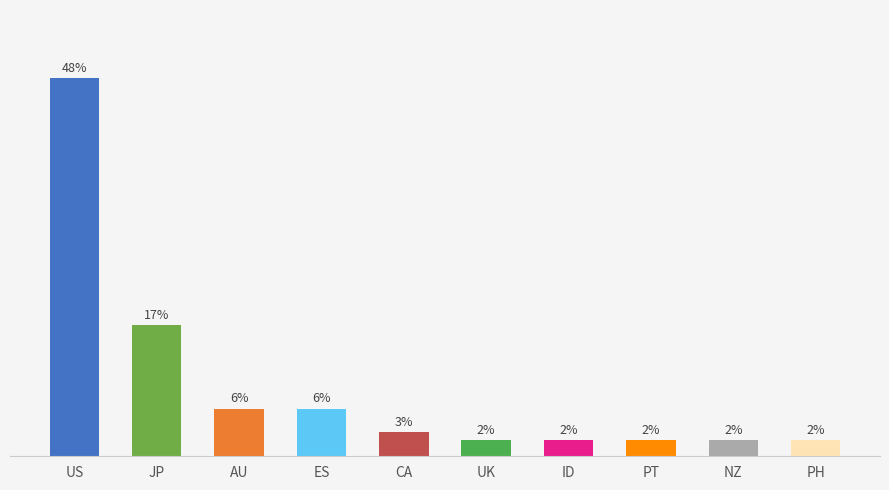

What value does the data have at AU, to the nearest 10?

10